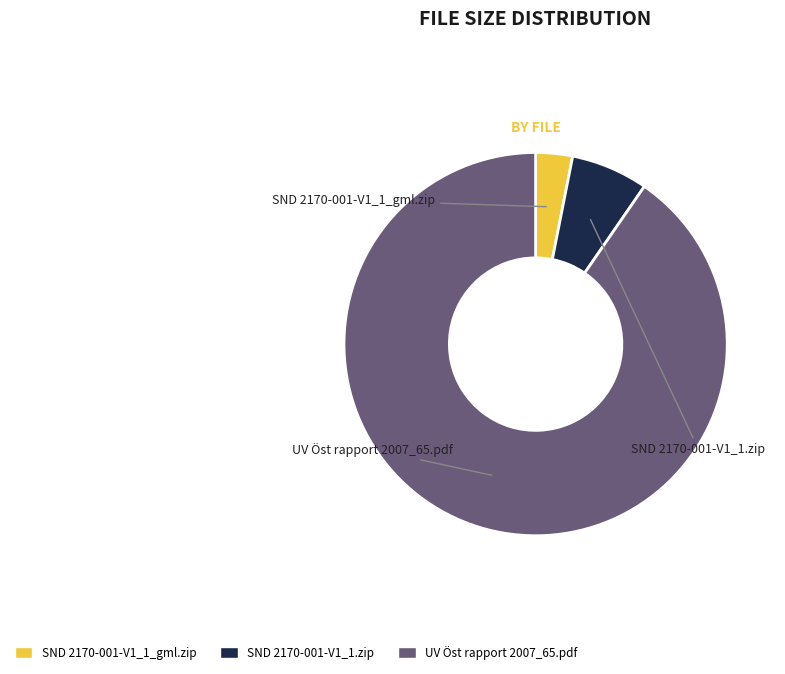

The UV Öst rapport 2007_65.pdf slice represents 96% of the pie. True or false?

False